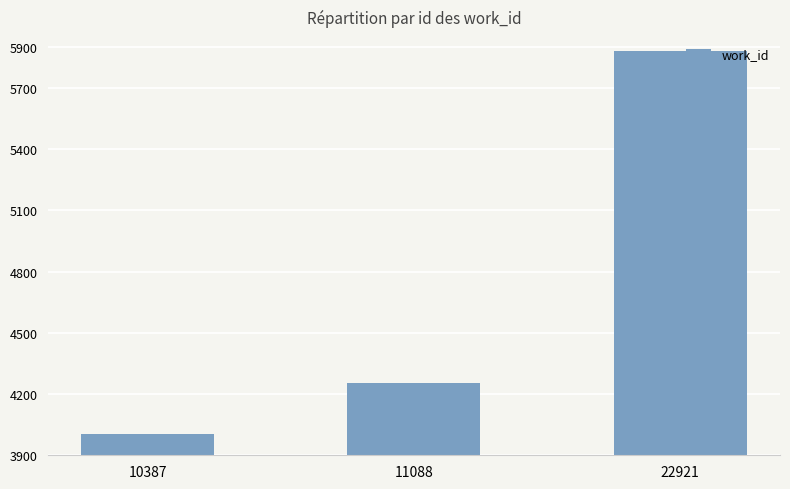

How many bars are there in total?

3